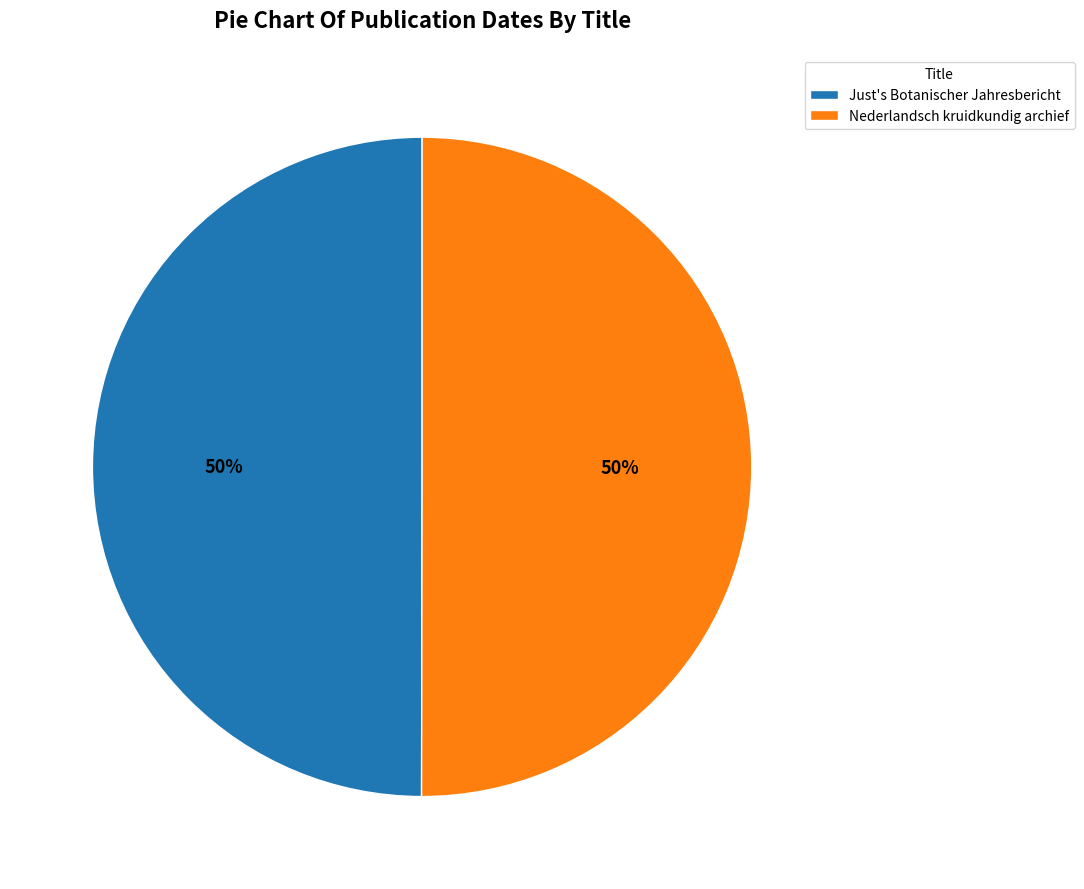

What is the ratio of the value at Just's Botanischer Jahresbericht to the value at Nederlandsch kruidkundig archief?

1.0